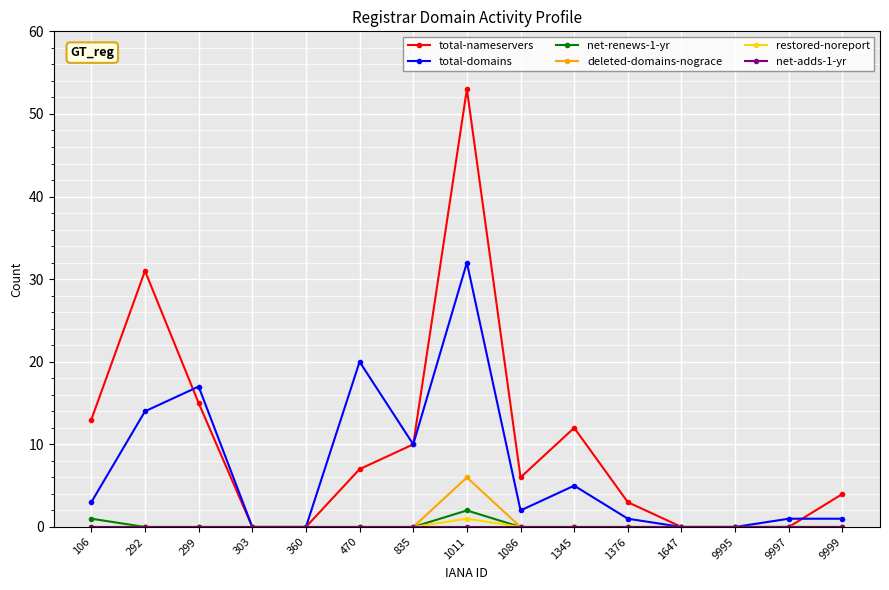

The deleted-domains-nograce series shows 4 at 9995. True or false?

False